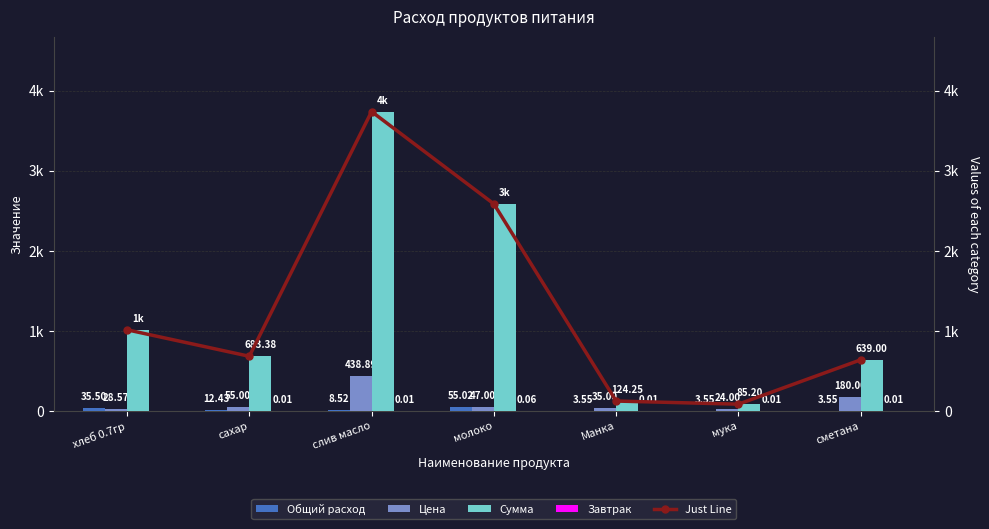

What is the average value of the Общий расход series?

17.4